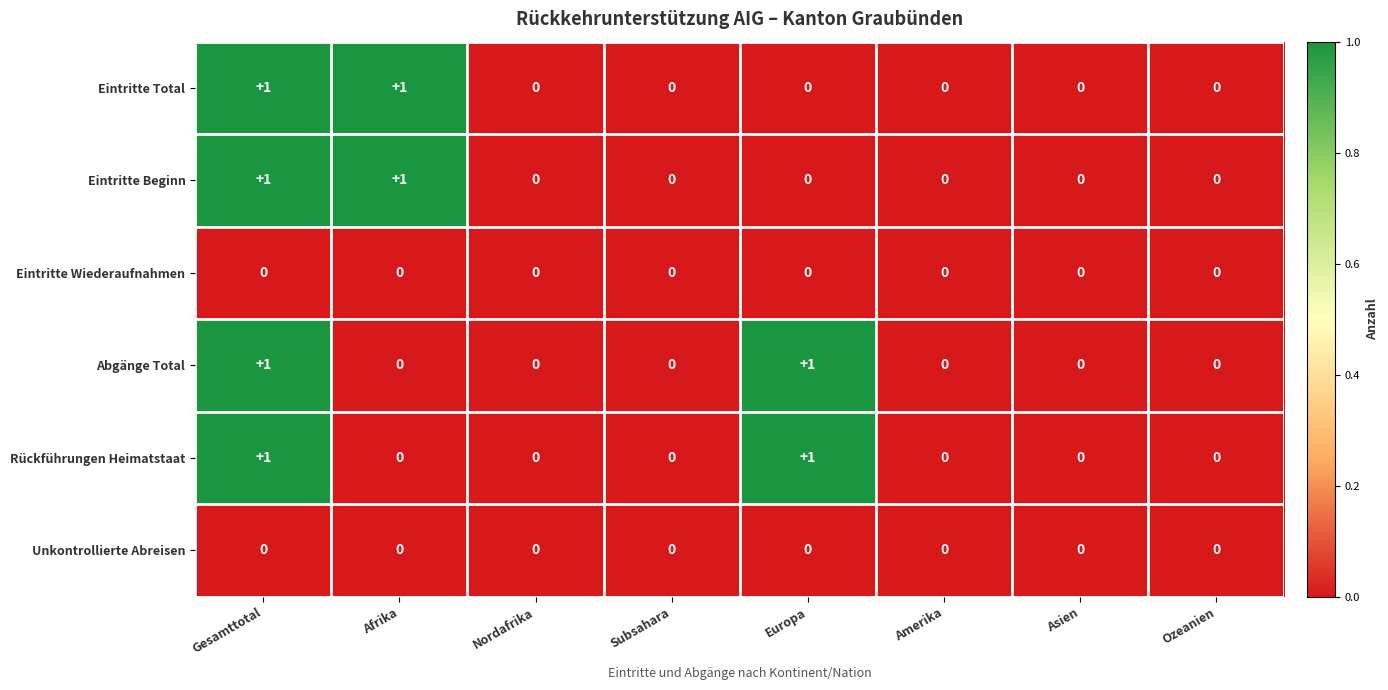

The value of Eintritte Total at Asien is 0. True or false?

True